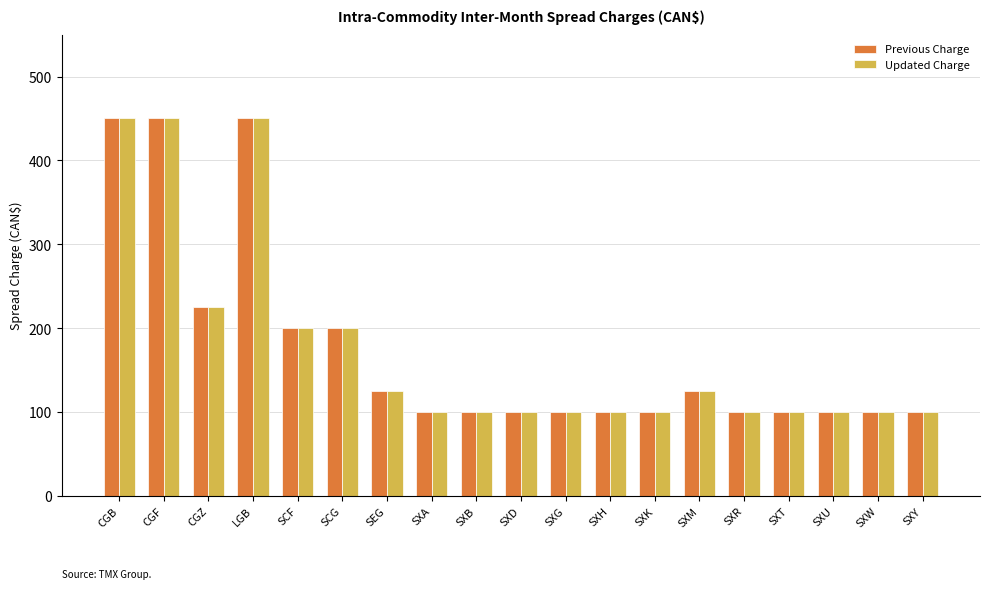

How many bars are there in each group?

2